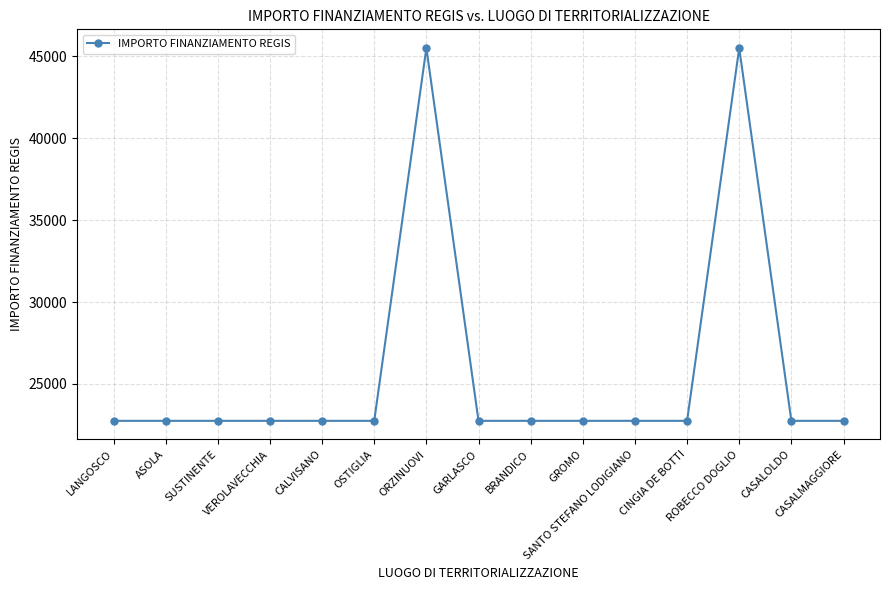

What is the maximum value shown in the chart?

45500